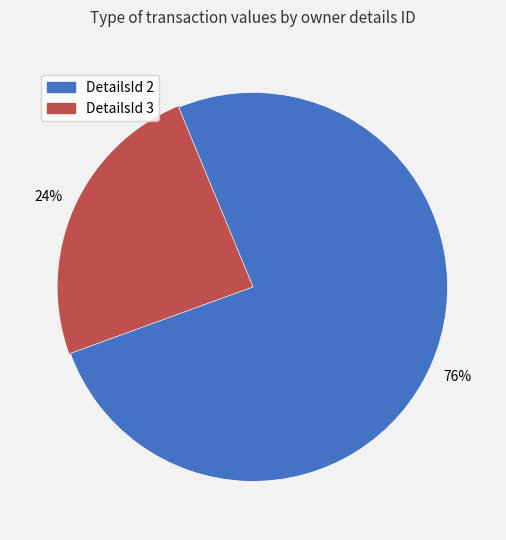

Does any single category account for the majority?

Yes